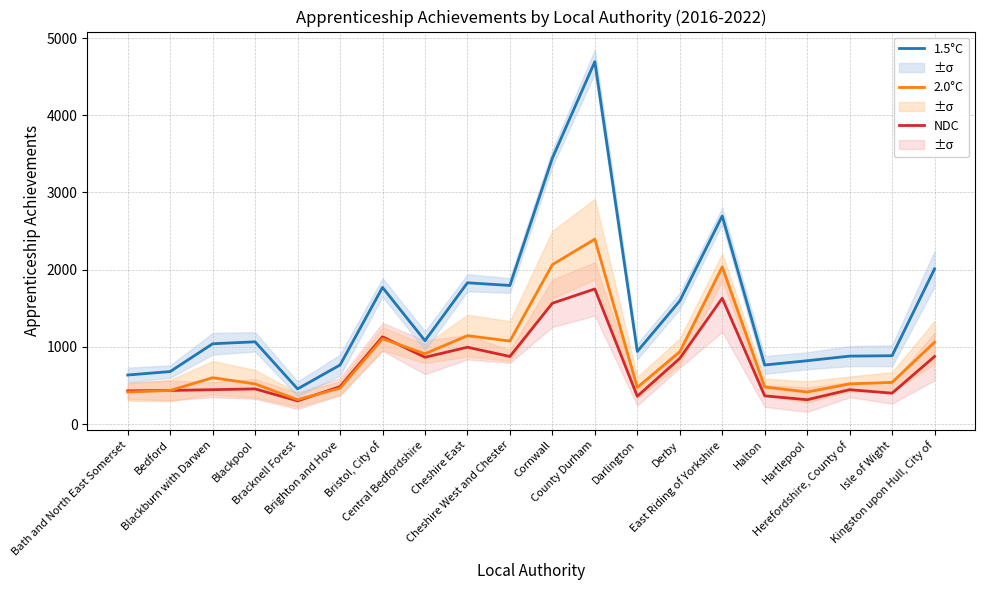

How many distinct data groups are displayed?

3